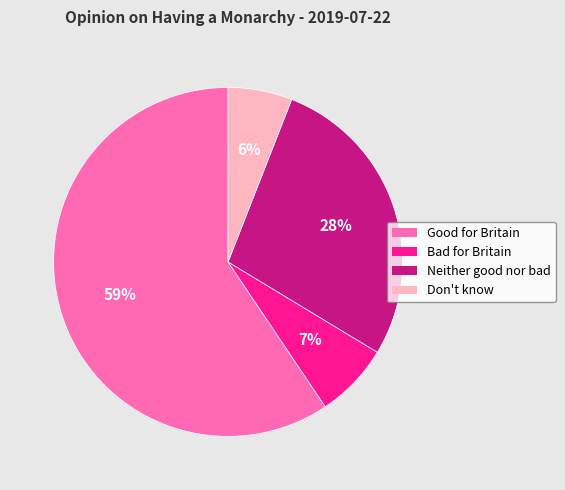

To the nearest percent, what is the average slice percentage?

25%